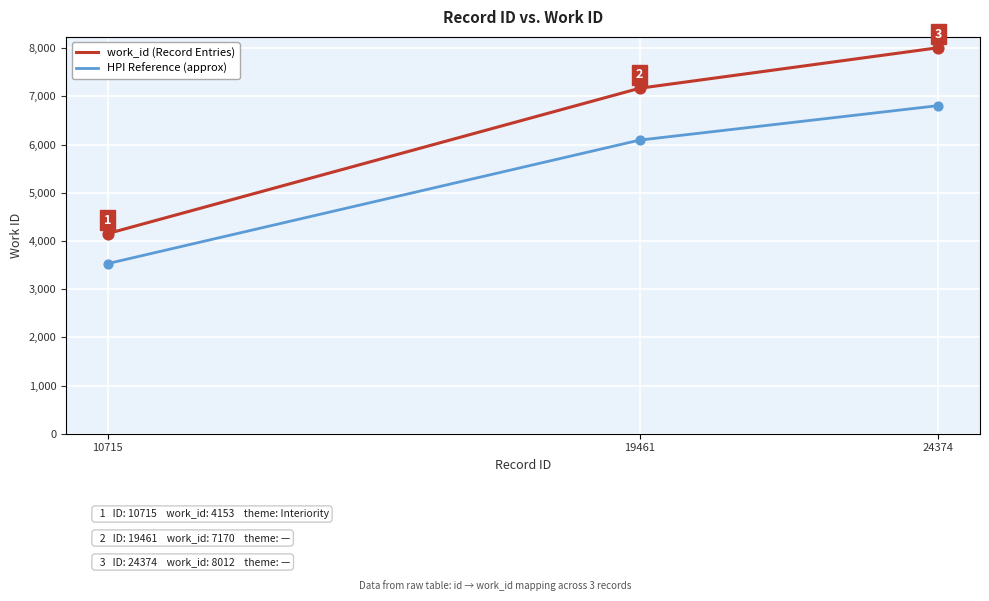

At how many categories does at least one series exceed 7633?

1